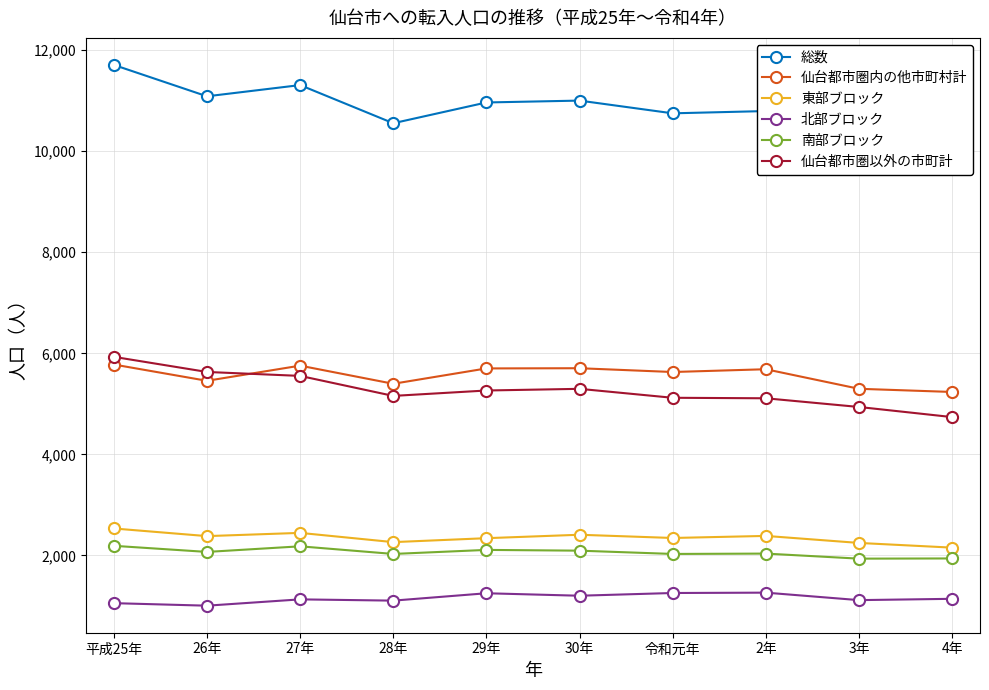

Reading left to right, transcribe all the data shown in this chart.

総数: 平成25年=11708	26年=11087	27年=11309	28年=10554	29年=10965	30年=11002	令和元年=10750	2年=10795	3年=10236	4年=9973
仙台都市圏内の他市町村計: 平成25年=5778	26年=5456	27年=5756	28年=5397	29年=5701	30年=5705	令和元年=5630	2年=5685	3年=5298	4年=5235
東部ブロック: 平成25年=2533	26年=2382	27年=2446	28年=2263	29年=2341	30年=2409	令和元年=2345	2年=2386	3年=2247	4年=2154
北部ブロック: 平成25年=1055	26年=1005	27年=1130	28年=1105	29年=1251	30年=1202	令和元年=1256	2年=1263	3年=1115	4年=1141
南部ブロック: 平成25年=2190	26年=2069	27年=2180	28年=2029	29年=2109	30年=2094	令和元年=2029	2年=2036	3年=1936	4年=1940
仙台都市圏以外の市町計: 平成25年=5930	26年=5631	27年=5553	28年=5157	29年=5264	30年=5297	令和元年=5120	2年=5110	3年=4938	4年=4738